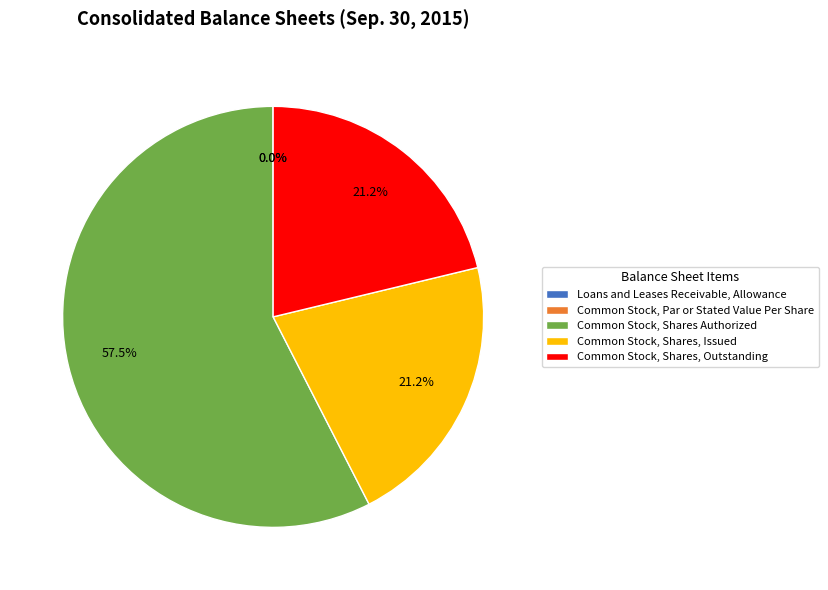

Which category has the smallest portion of the pie?

Common Stock, Par or Stated Value Per Share